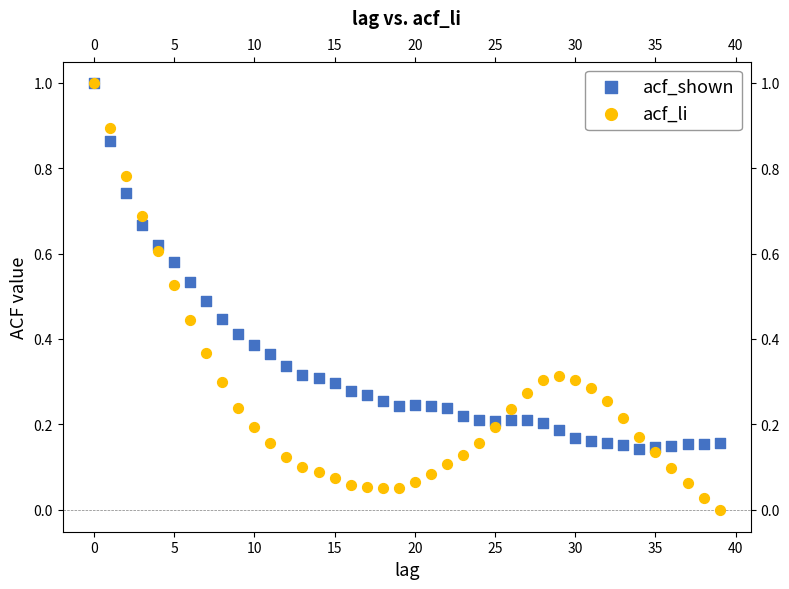

What are all the series names shown in the legend?

acf_shown, acf_li